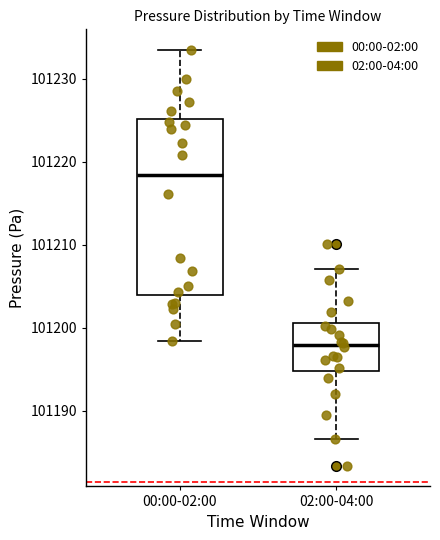

Which box is the tallest, from its lower edge to its upper edge?

00:00-02:00